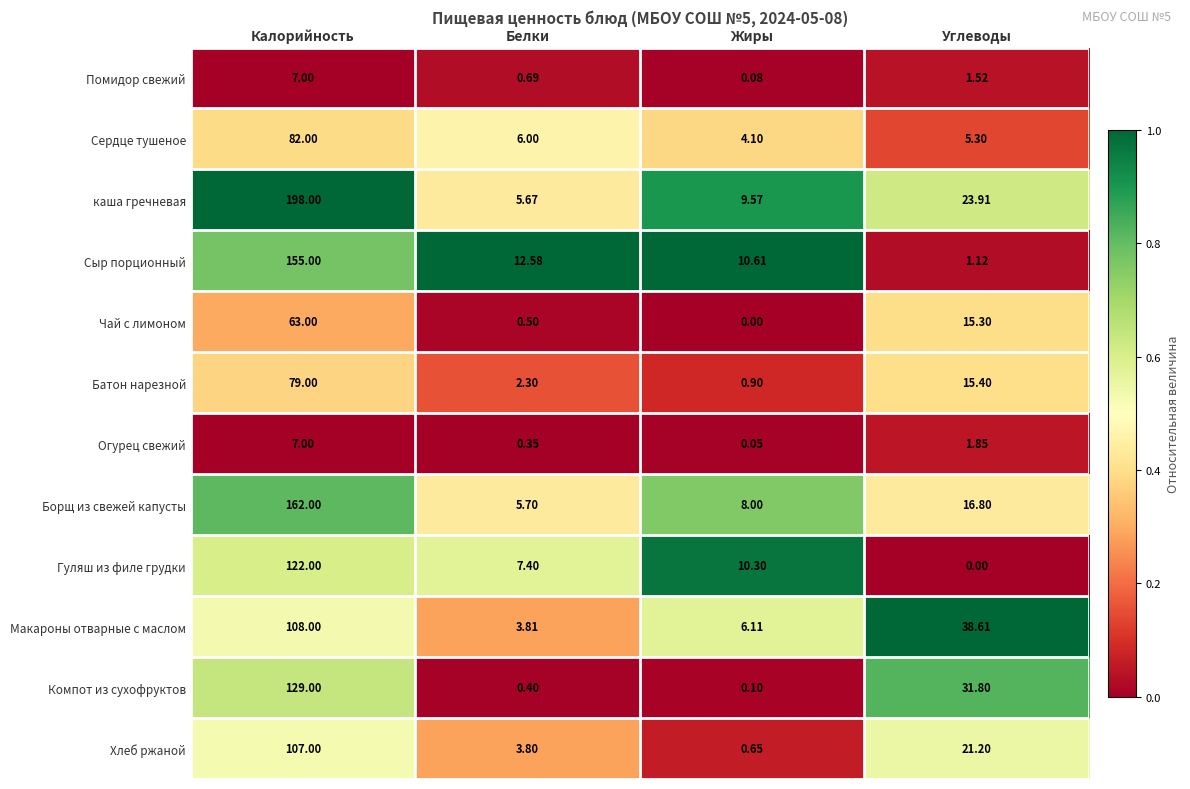

At which label does Батон нарезной first exceed 15?

Калорийность